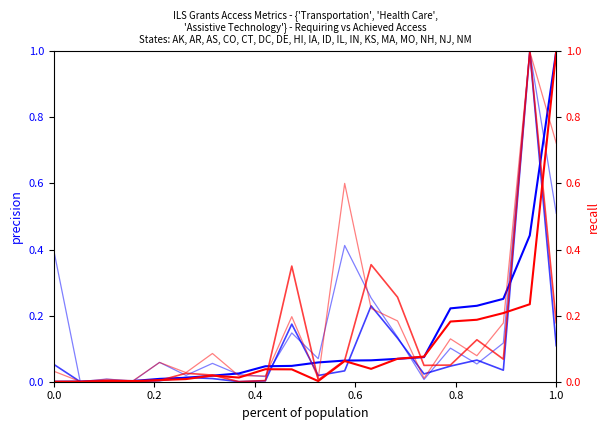

Rank the series at 0.8 from lowest to highest value.

Health Care Requiring Access, Health Care Achieved Access, Transportation Achieved Access, Transportation Requiring Access, Assistive Tech Achieved Access, Assistive Tech Requiring Access